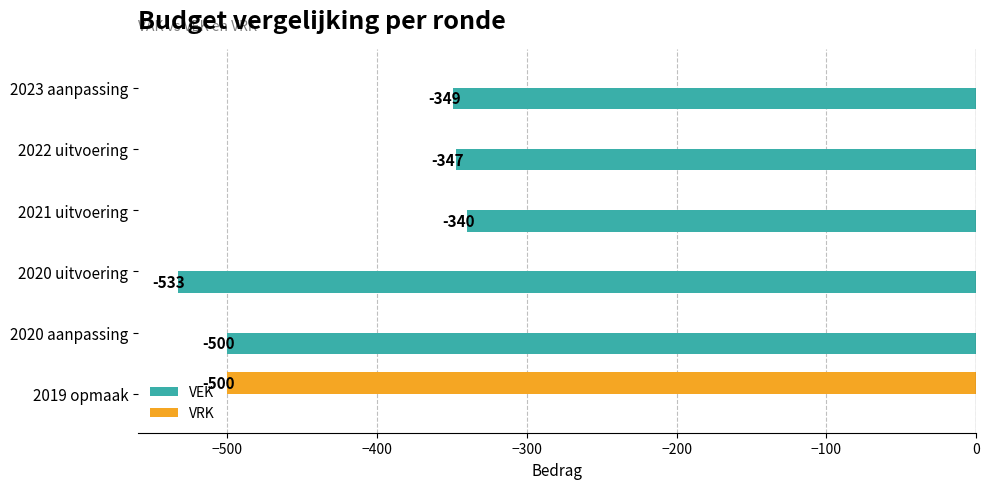

Is it true that VRK equals 0 at 2020 uitvoering?

True